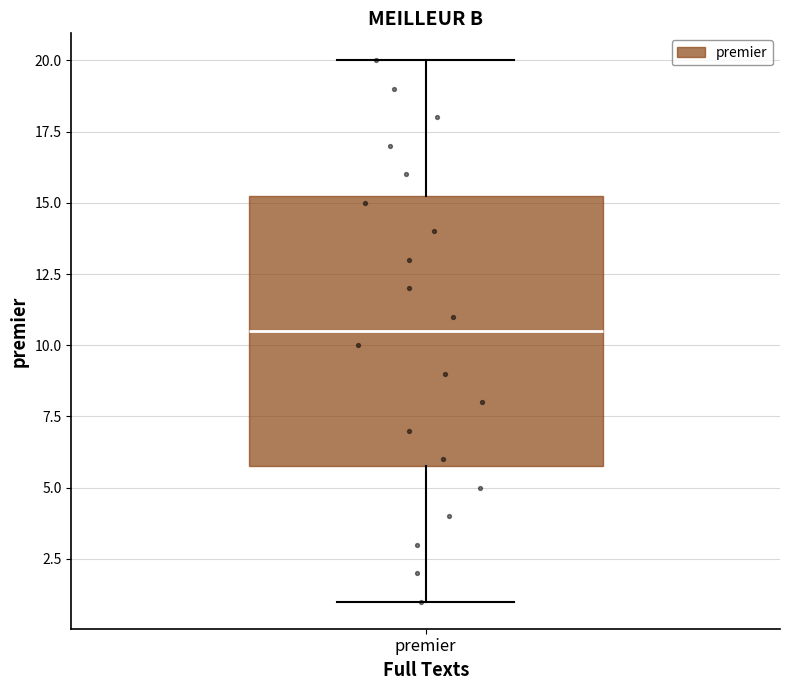

Where is the lower edge of the box for premier on the y-axis? The values are not printed on the chart, so give them approximately, as read against the axis.

6.0